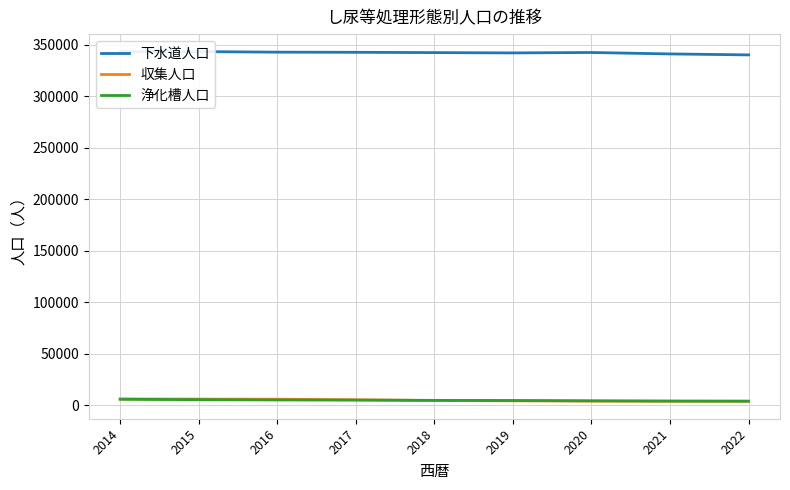

How many intersections are there between 浄化槽人口 and 収集人口?

1